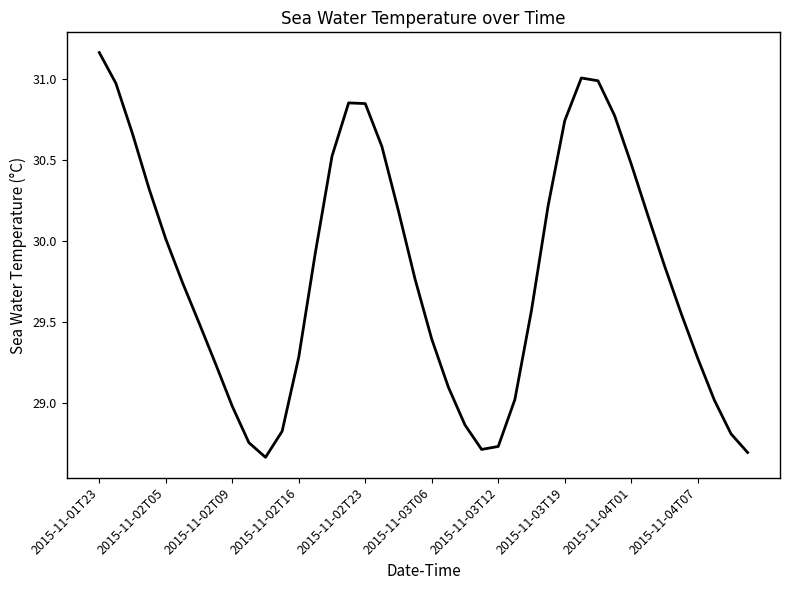

What is the difference between the maximum and minimum values?

2.5